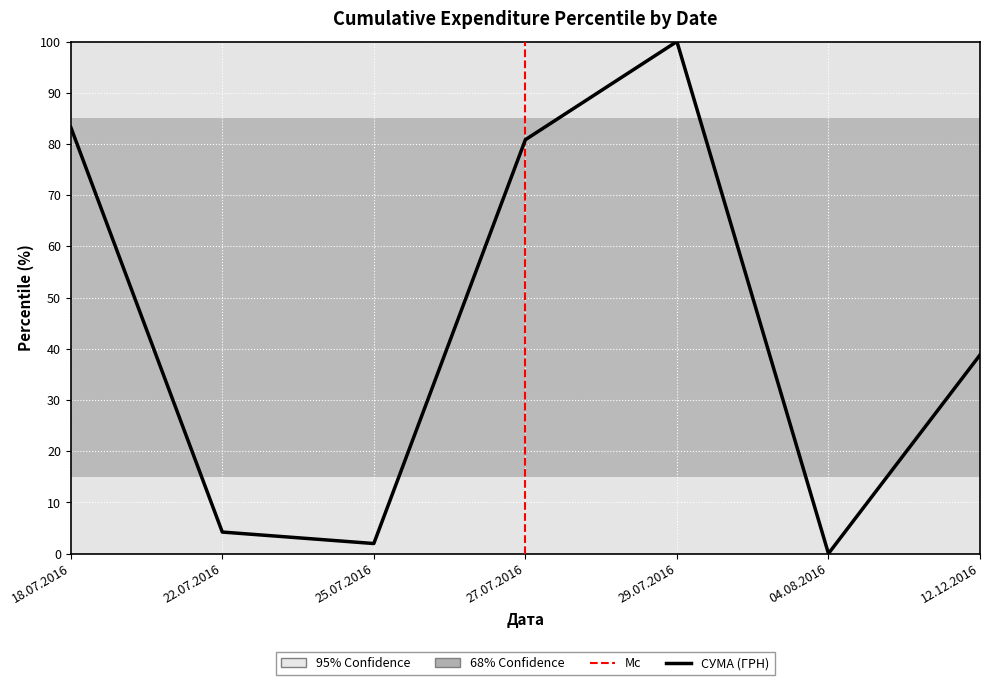

Which label corresponds to the smallest value in the chart?

04.08.2016